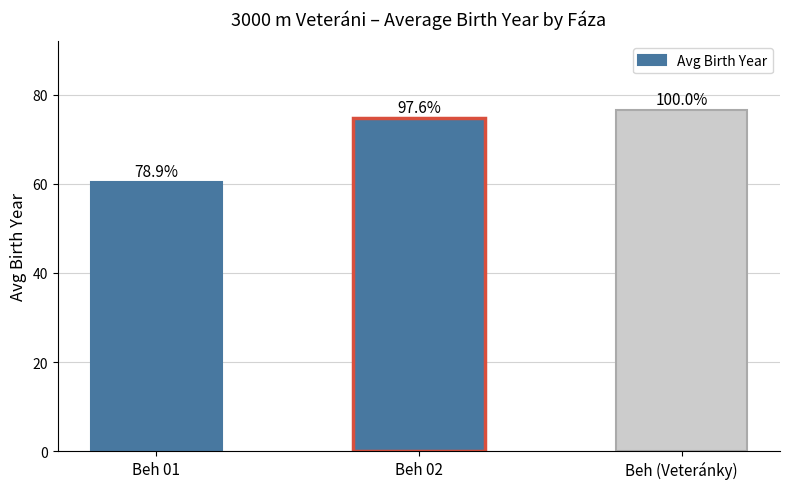

Does the chart contain any negative values?

No